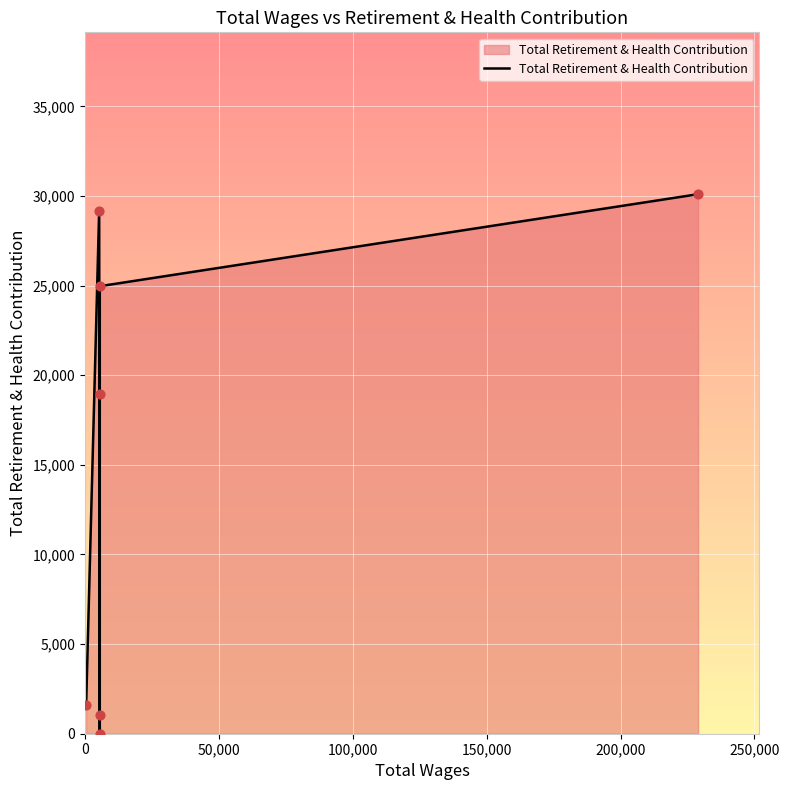

Between 150,000 and 200,000, which is larger?

200,000